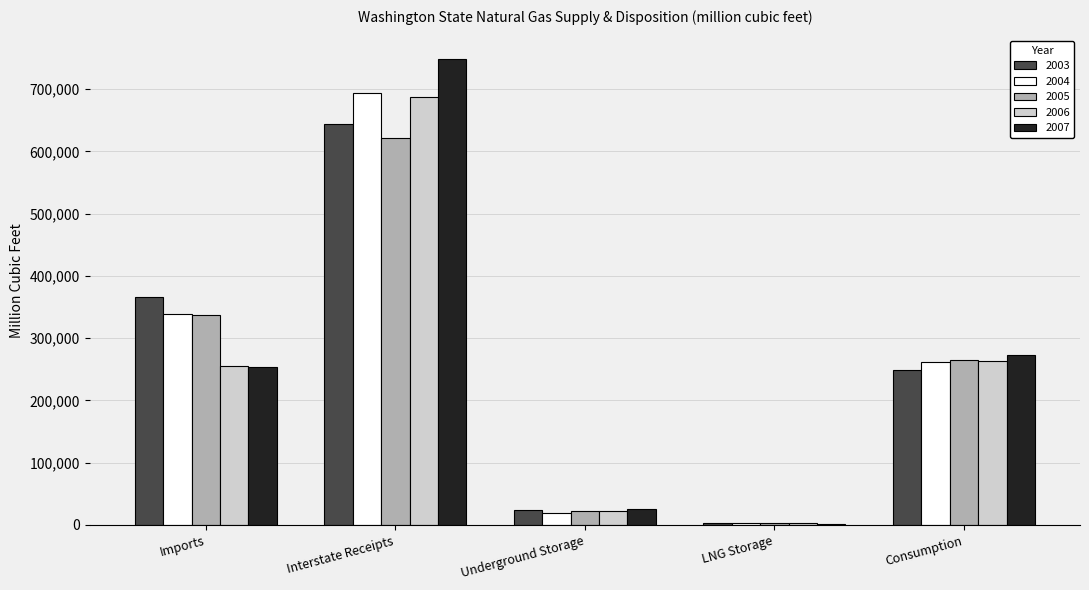

The 2005 series shows 22076 at Underground Storage. True or false?

True